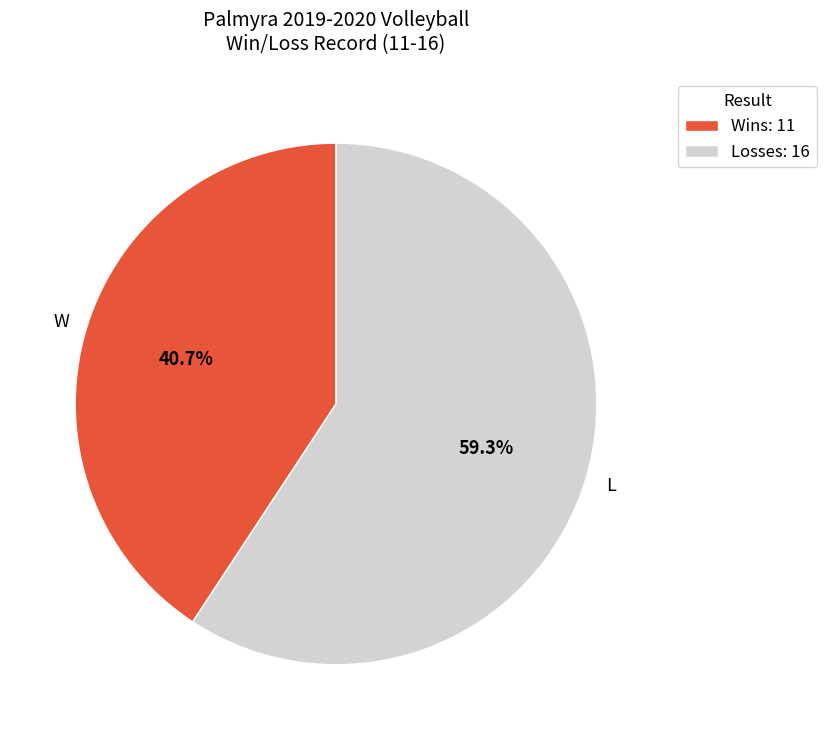

Approximately how many times larger is the value at Losses: 16 compared to Wins: 11?

1.5